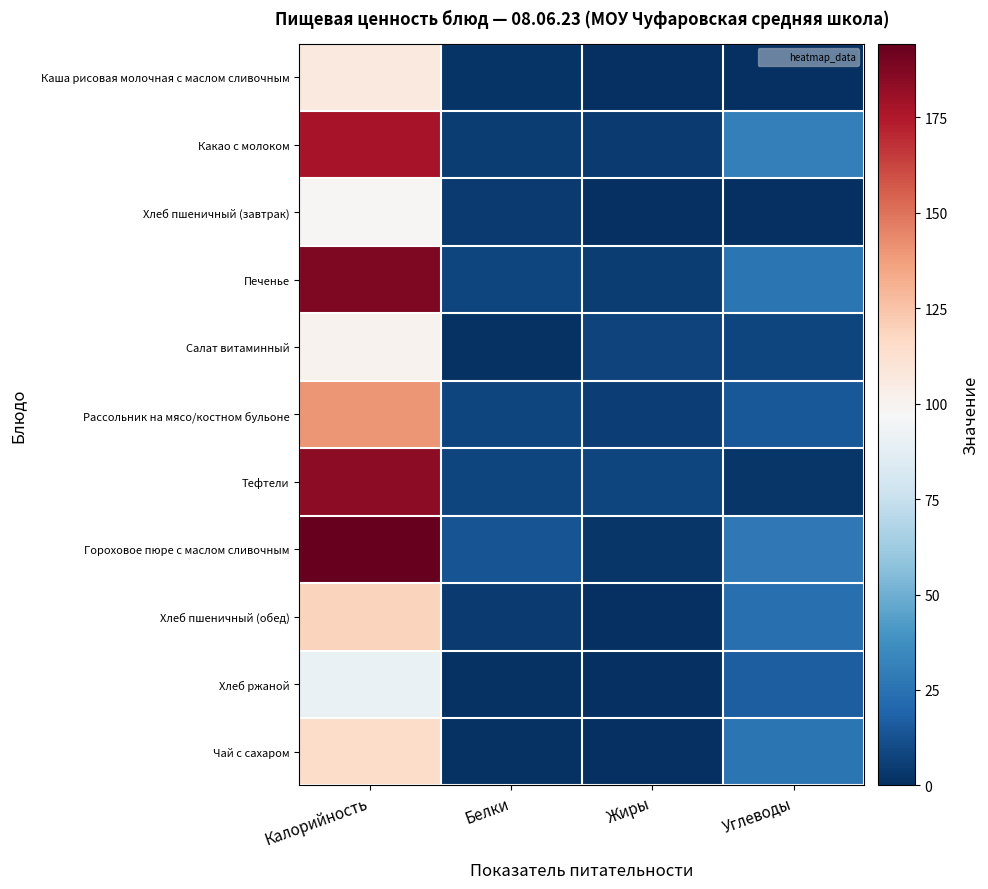

Between Калорийность and Жиры, which series saw the biggest shift?

Гороховое пюре с маслом сливочным